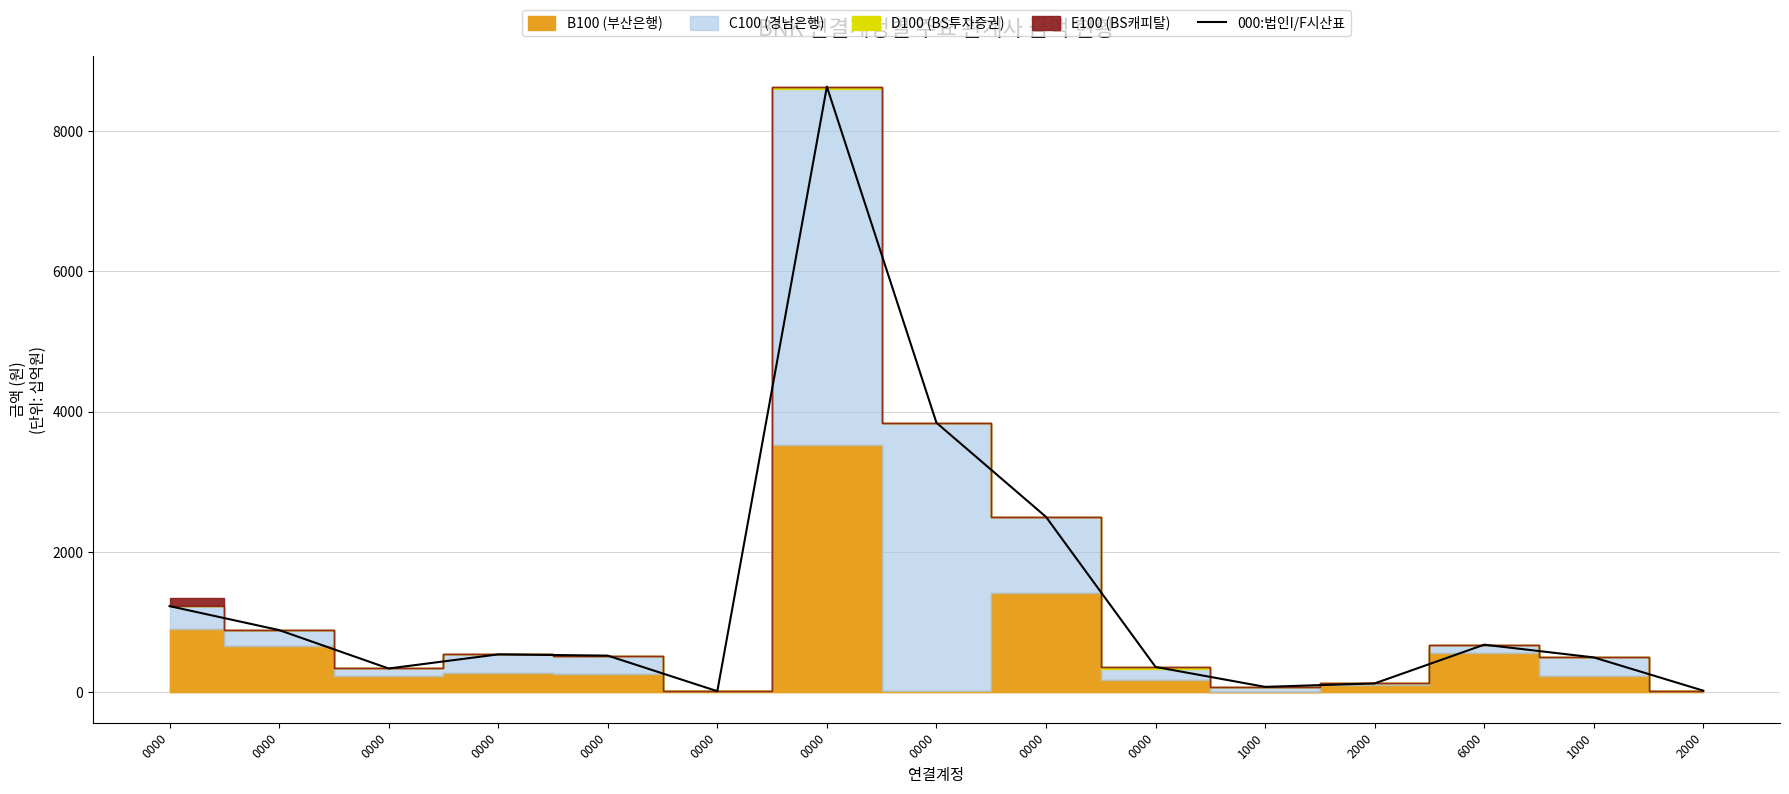

What is the ratio of the value at 0000 to the value at 0000?

0.2